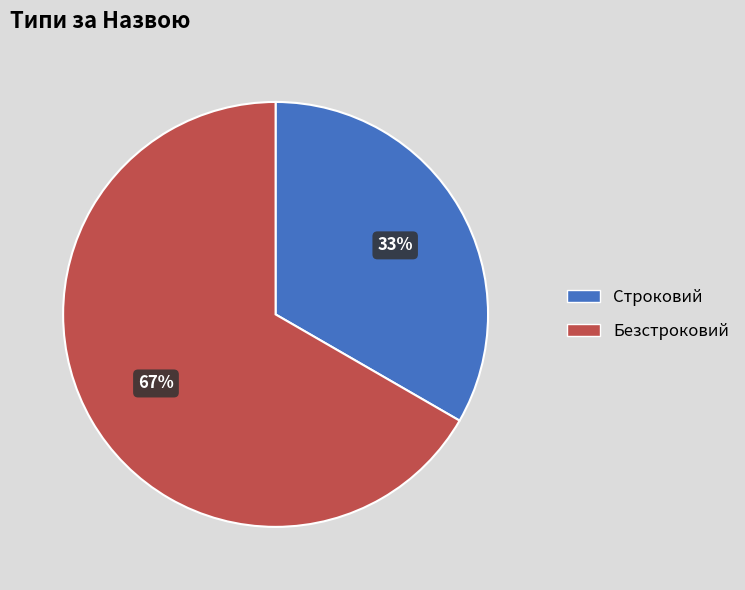

How many segments does this pie chart have?

2